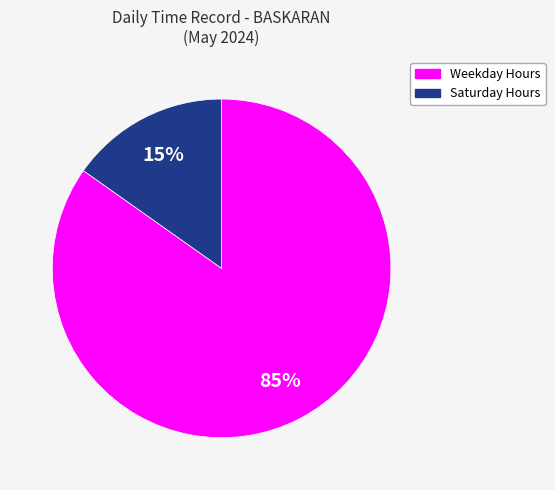

Does any single category account for the majority?

Yes